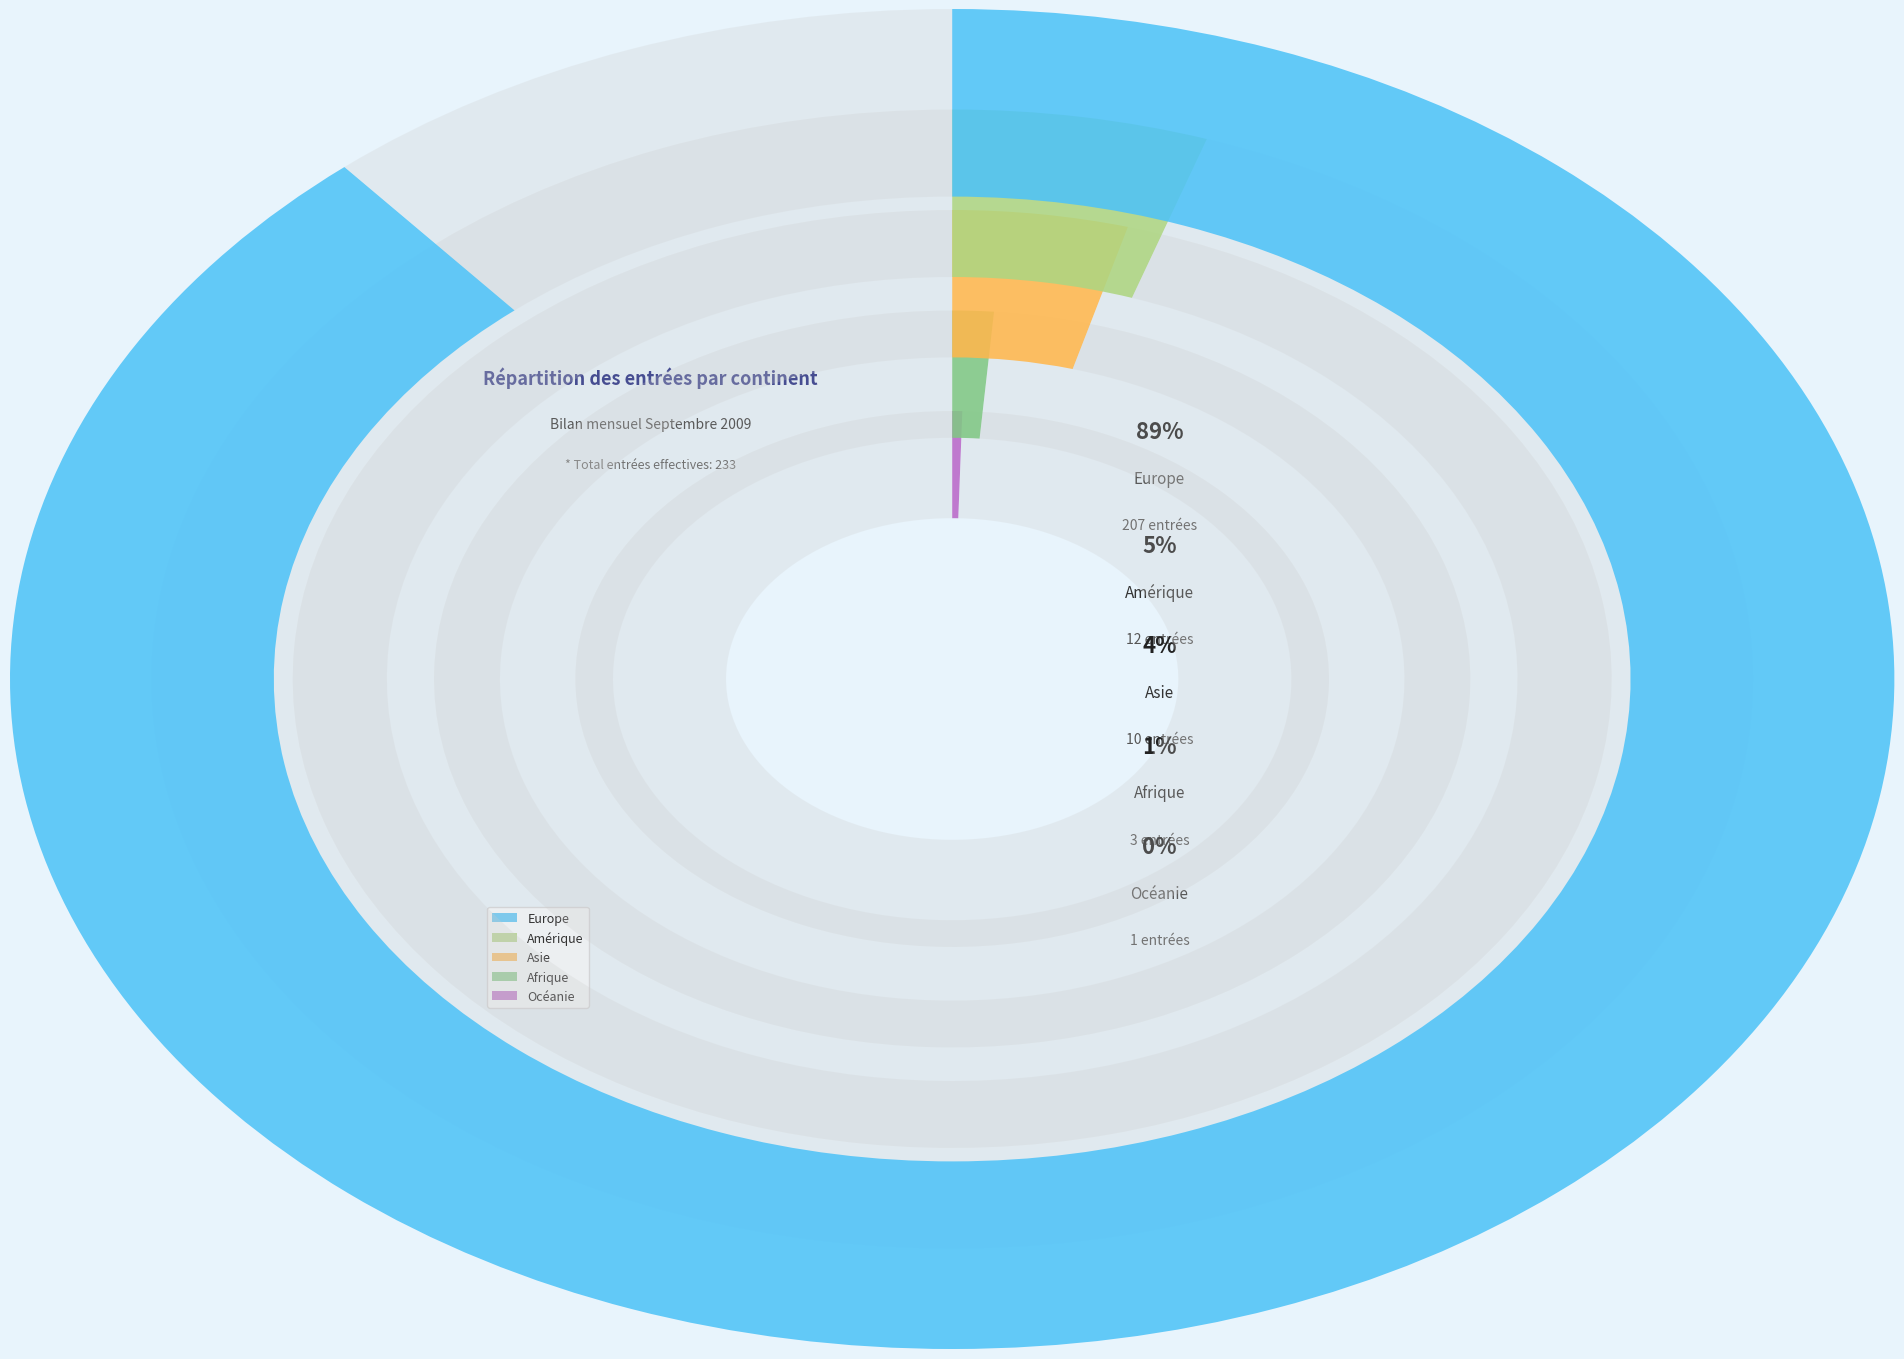

Which category accounts for the majority?

Europe